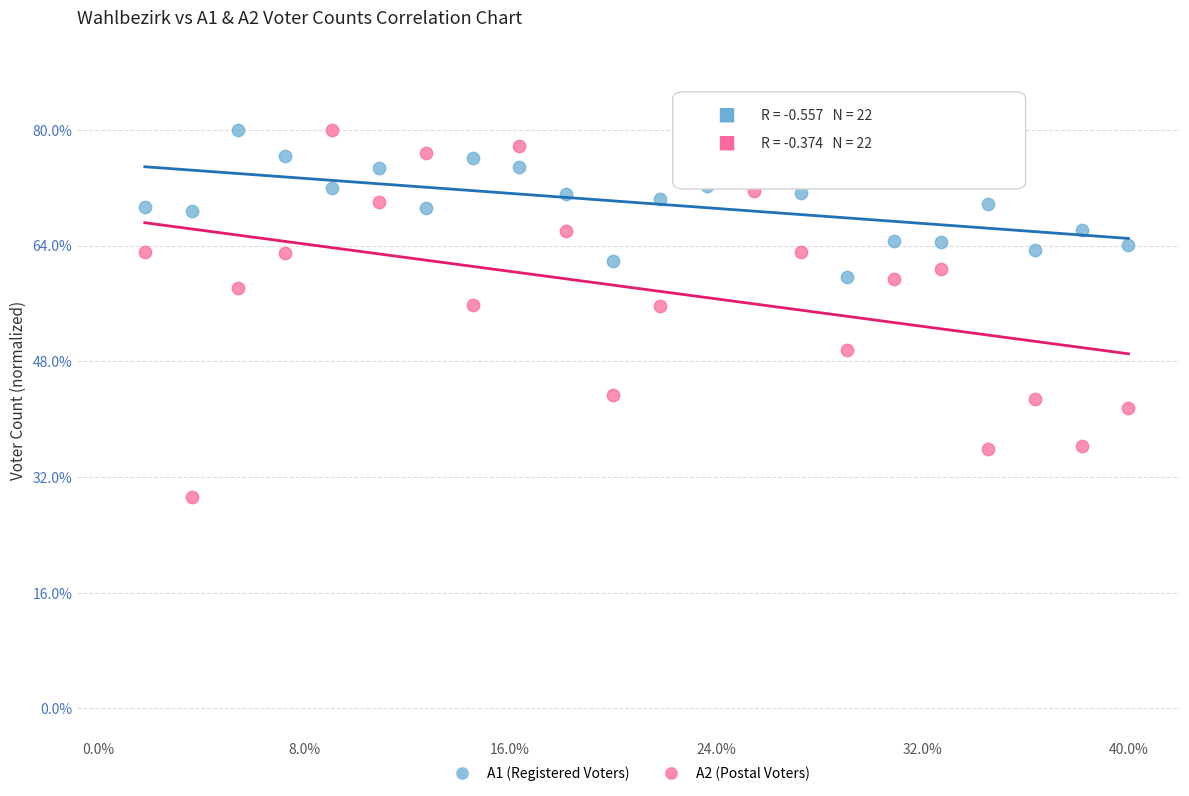

Which series reaches the minimum Y coordinate?

A2 (Postal Voters)